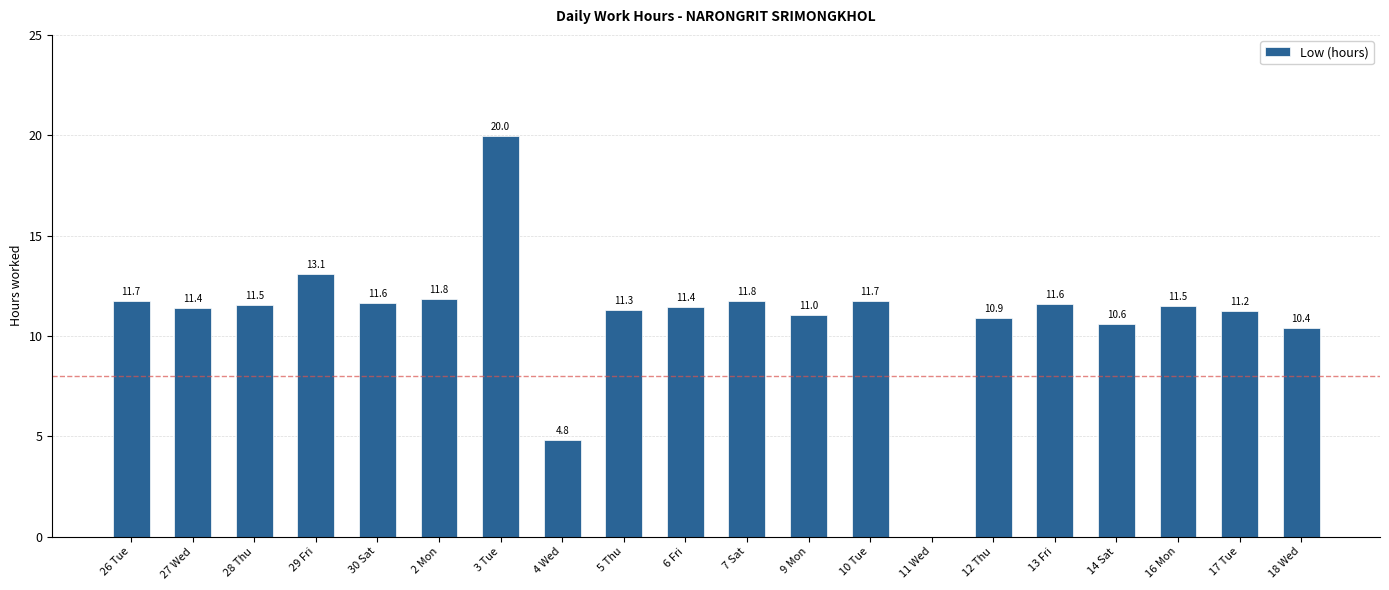

Which label corresponds to the largest value in the chart?

3 Tue